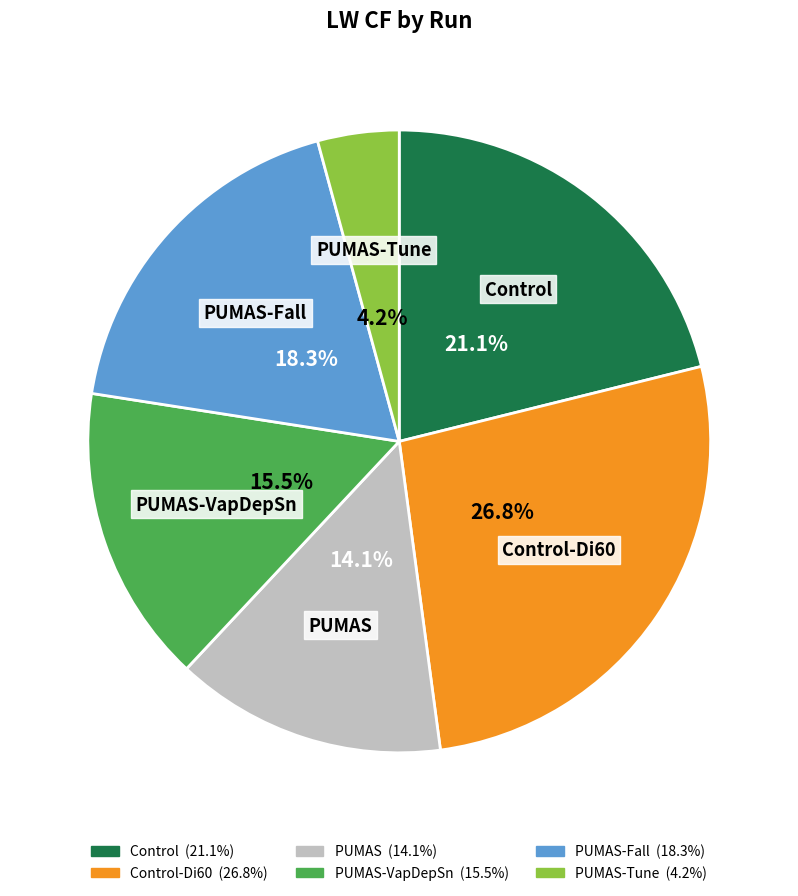

Is there a majority slice in this chart?

No